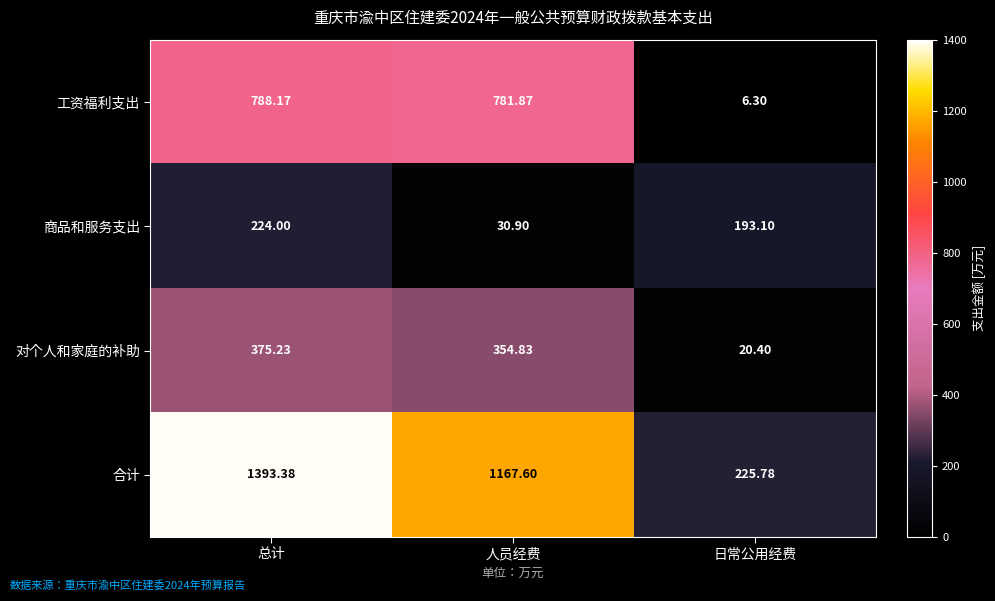

Is the value of 商品和服务支出 at 人员经费 greater than the value of 对个人和家庭的补助 at 日常公用经费?

Yes